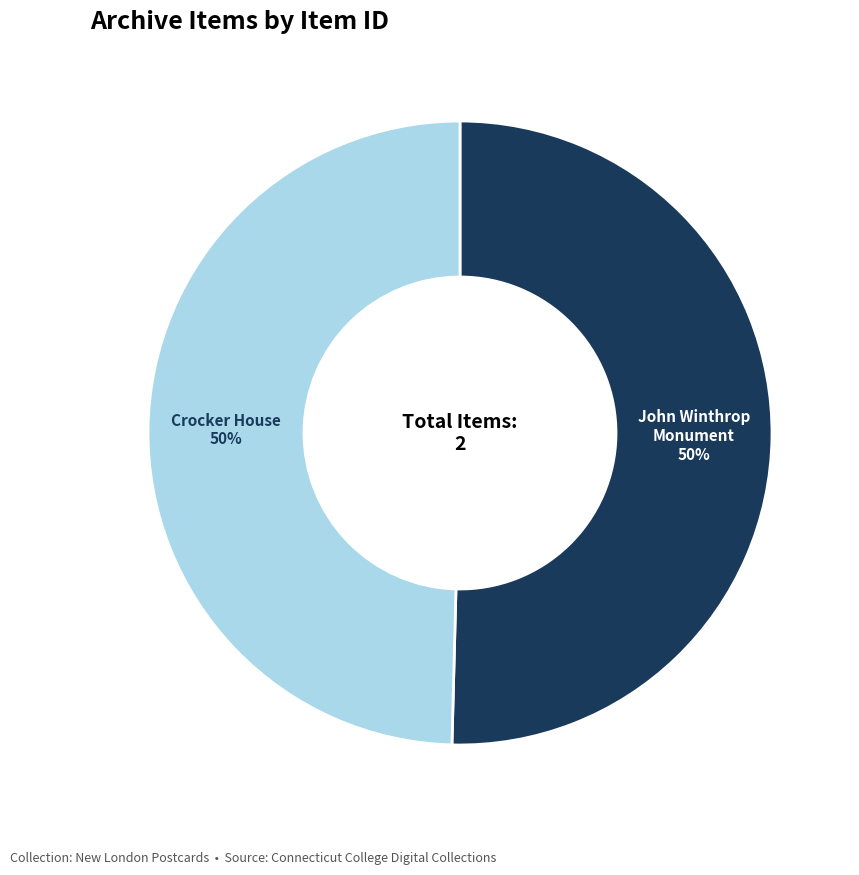

How many slices are in this pie chart?

2